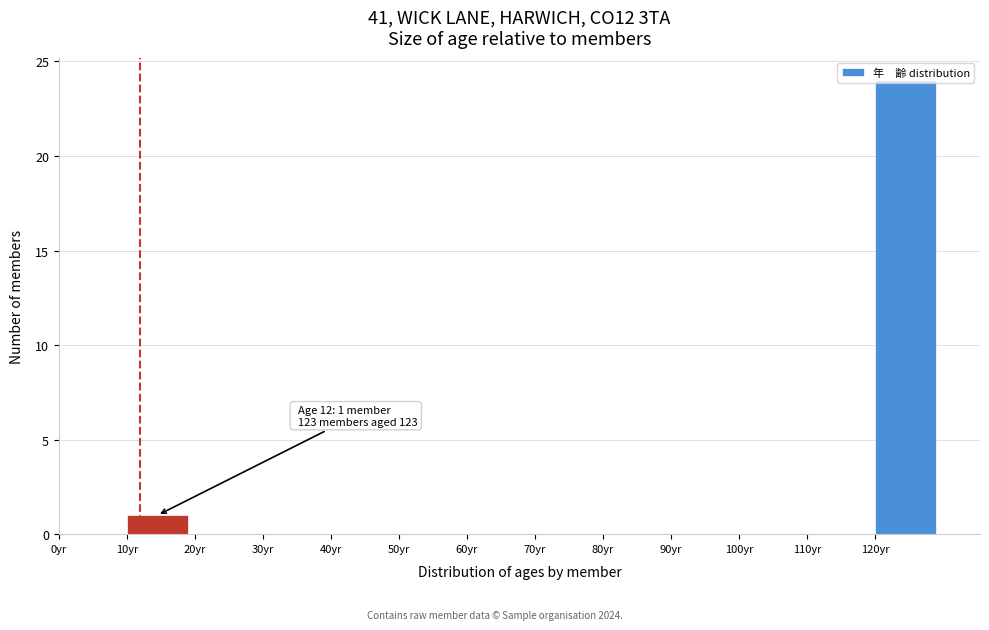

Which range on the x-axis has the tallest bar?

120 to 130